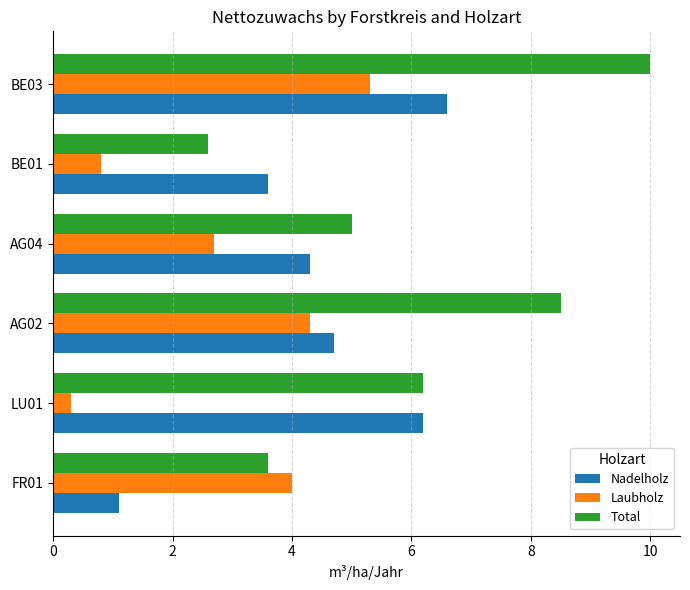

Is the value of Total at BE03 greater than the value of Nadelholz at LU01?

Yes